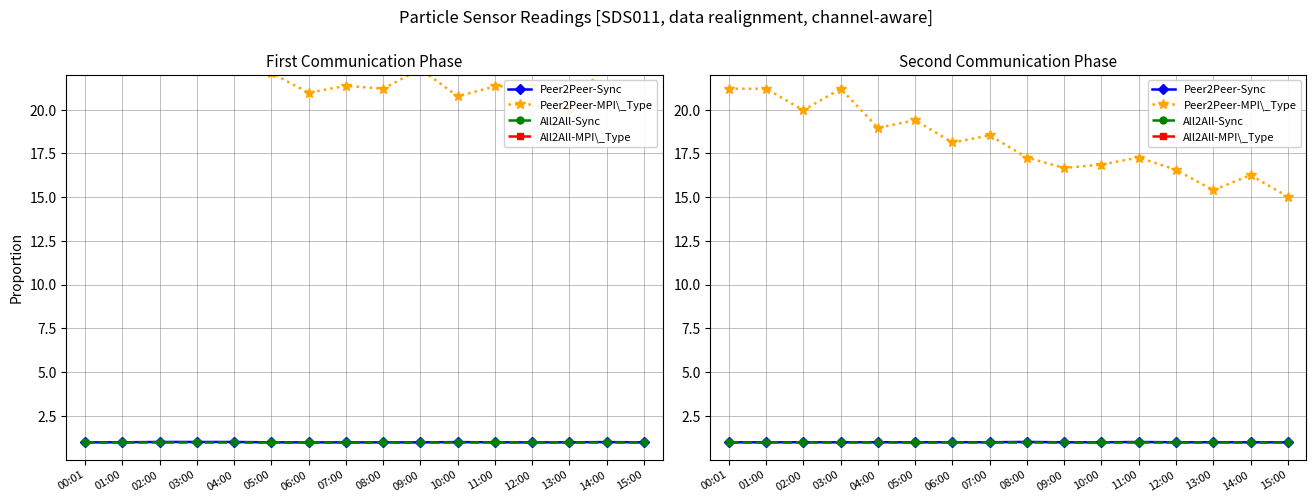

What are all the series names shown in the legend?

Peer2Peer-Sync, Peer2Peer-MPI\_Type, All2All-Sync, All2All-MPI\_Type